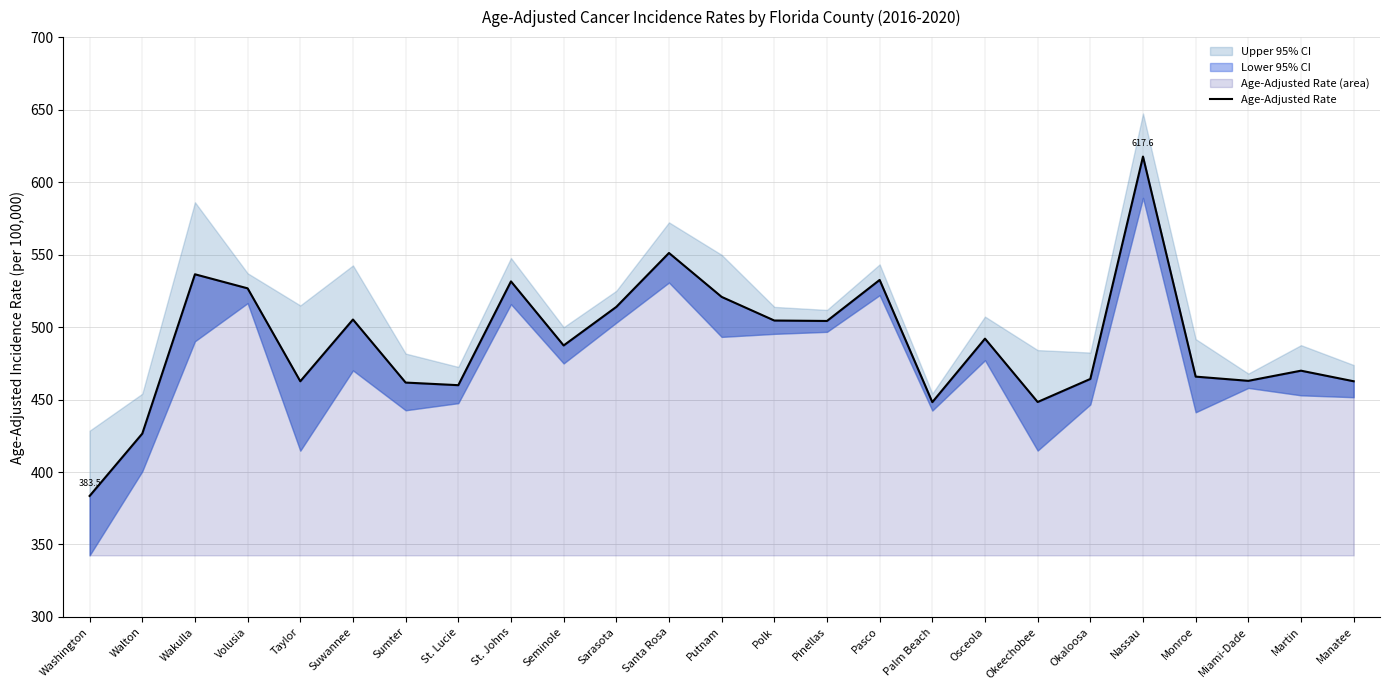

Rank the categories by value from highest to lowest.

Nassau, Santa Rosa, Wakulla, Pasco, St. Johns, Volusia, Putnam, Sarasota, Suwannee, Polk, Pinellas, Osceola, Seminole, Martin, Monroe, Okaloosa, Miami-Dade, Taylor, Manatee, Sumter, St. Lucie, Okeechobee, Palm Beach, Walton, Washington